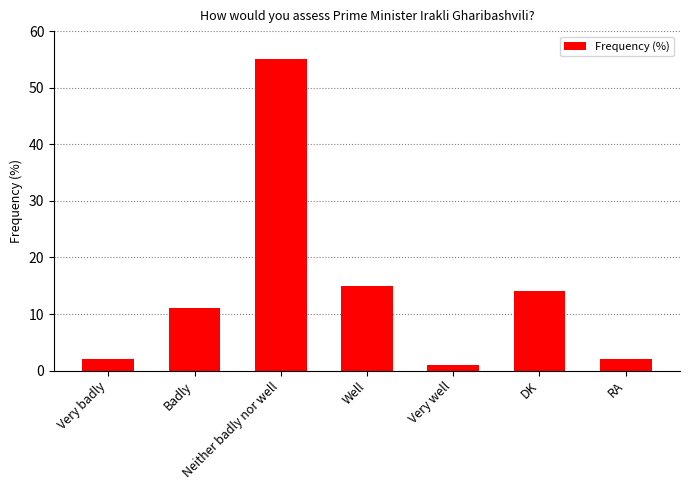

What is the label of the 1st bar from the left?

Very badly